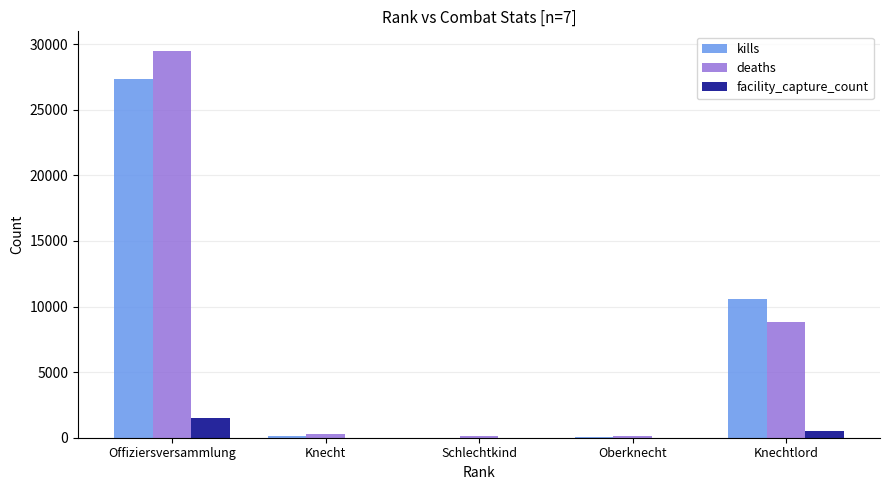

How many groups of bars are there?

5